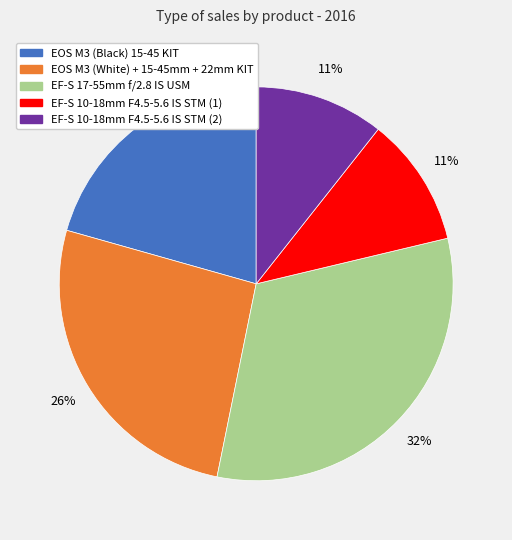

Which category has the biggest portion of the pie?

EF-S 17-55mm f/2.8 IS USM